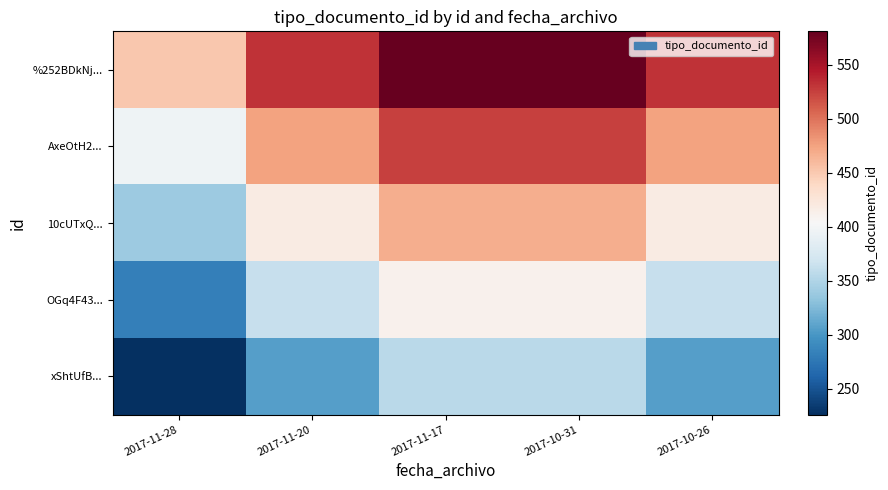

Reading left to right, extract all data points from this chart.

%252BDkNj...: 2017-11-28=452.0	2017-11-20=531.7	2017-11-17=581.0	2017-10-31=581.0	2017-10-26=531.7
AxeOtH2...: 2017-11-28=395.5	2017-11-20=475.2	2017-11-17=524.5	2017-10-31=524.5	2017-10-26=475.2
10cUTxQ...: 2017-11-28=339.0	2017-11-20=418.7	2017-11-17=468.0	2017-10-31=468.0	2017-10-26=418.7
OGq4F43...: 2017-11-28=282.5	2017-11-20=362.2	2017-11-17=411.5	2017-10-31=411.5	2017-10-26=362.2
xShtUfB...: 2017-11-28=226.0	2017-11-20=305.7	2017-11-17=355.0	2017-10-31=355.0	2017-10-26=305.7